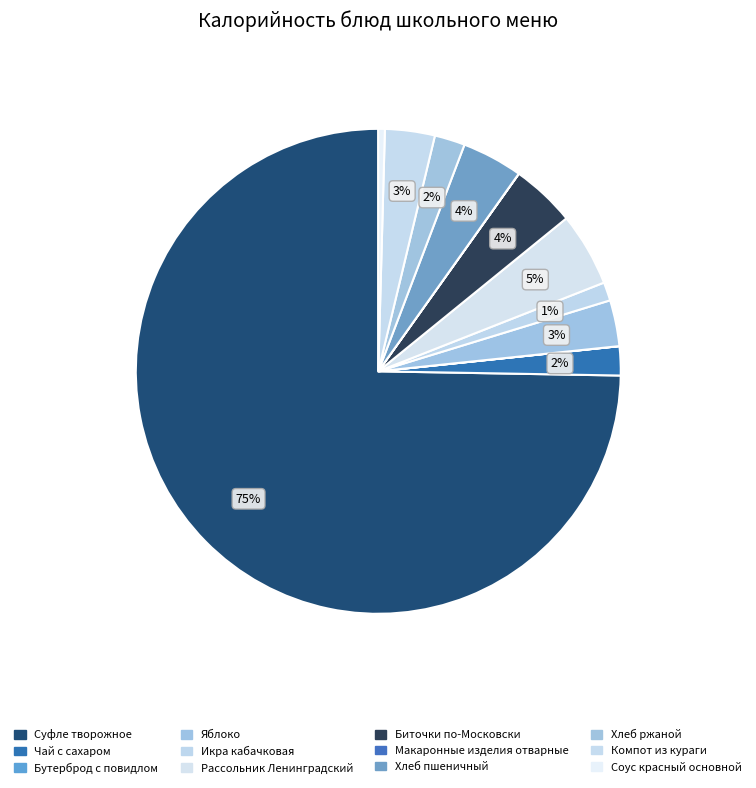

What portion of the pie excludes Суфле творожное?

25.3%